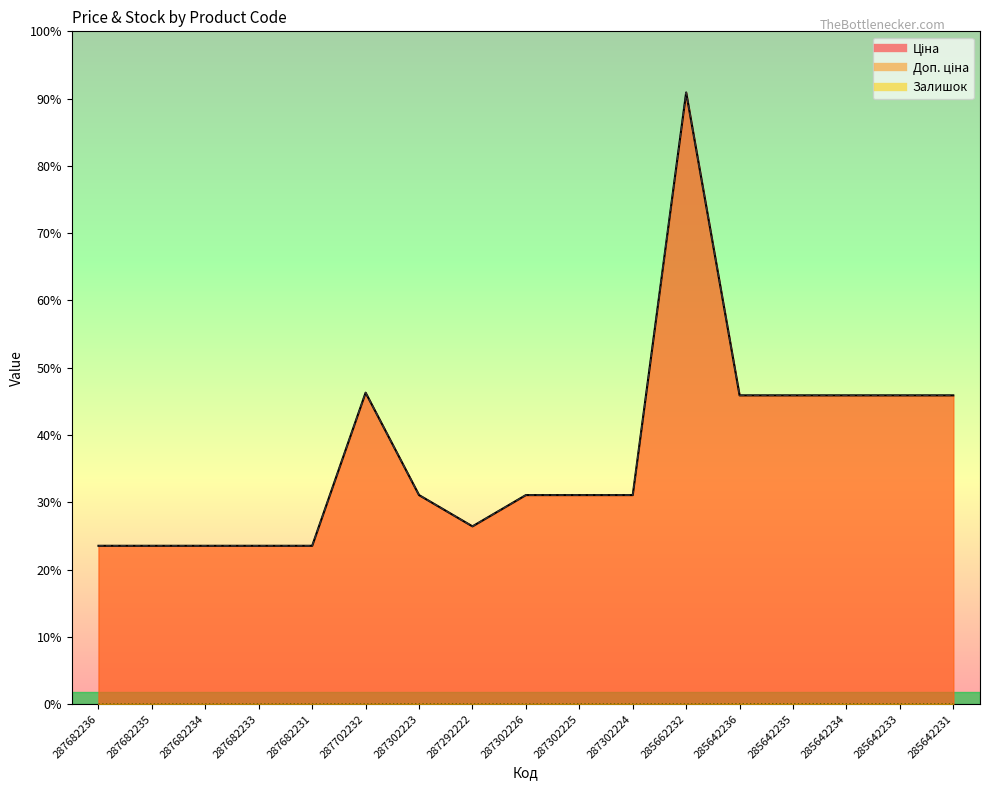

Between 285642231 and 287302223, which is larger?

285642231